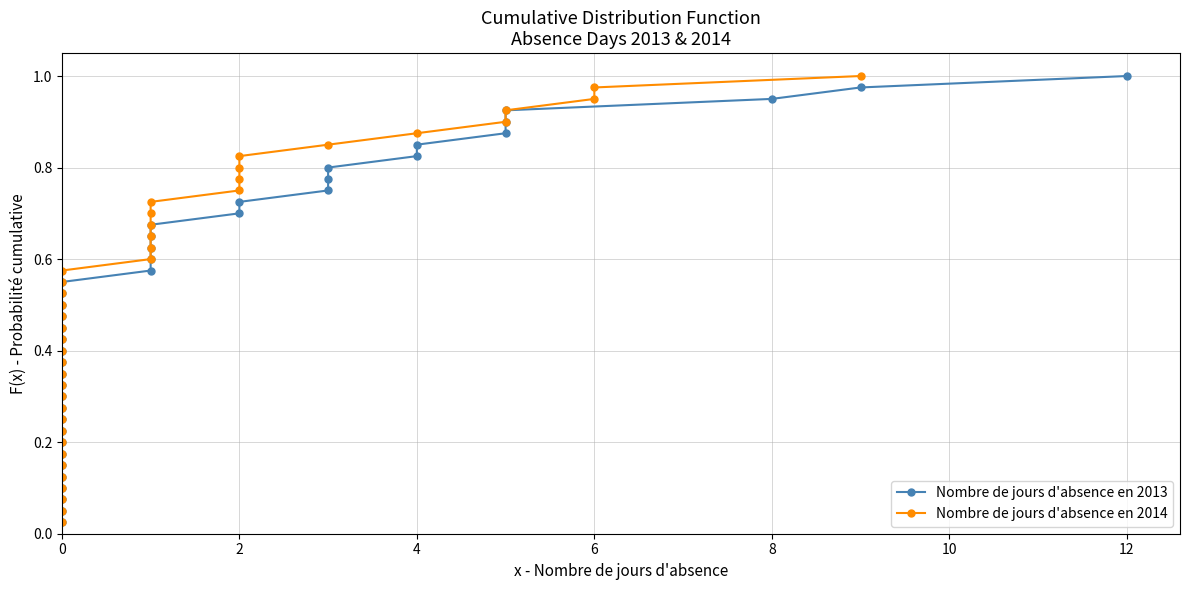

Does the chart display data point markers on the line(s)?

Yes